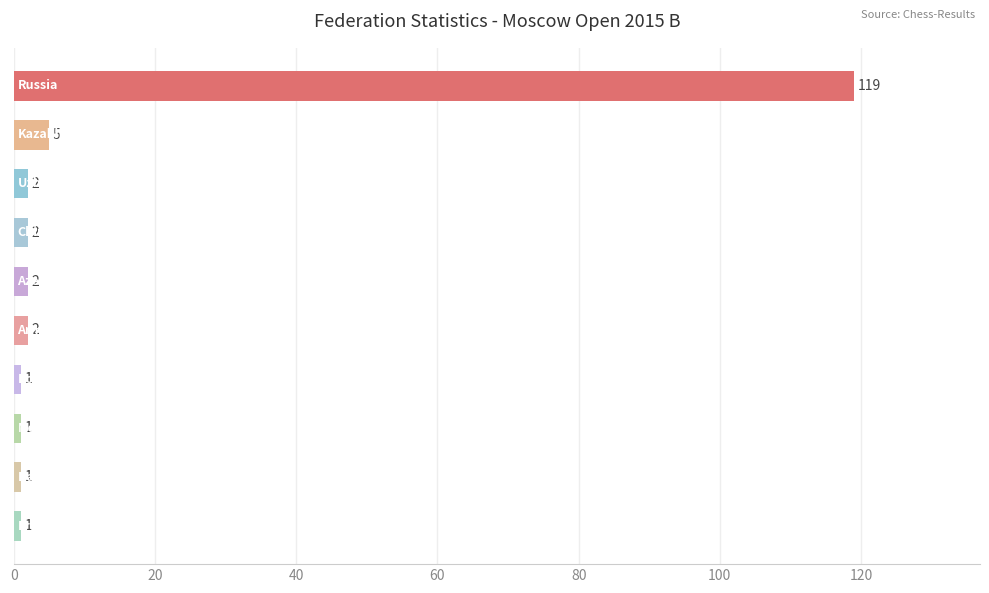

Reading top to bottom, transcribe all the data shown in this chart.

119	5	2	2	2	2	1	1	1	1